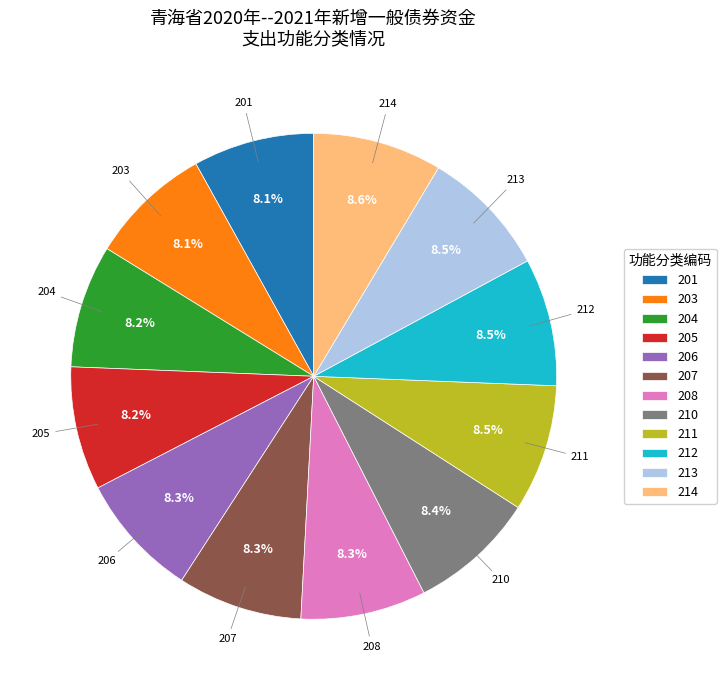

What percentage is the 204 slice, to the nearest percent?

8%